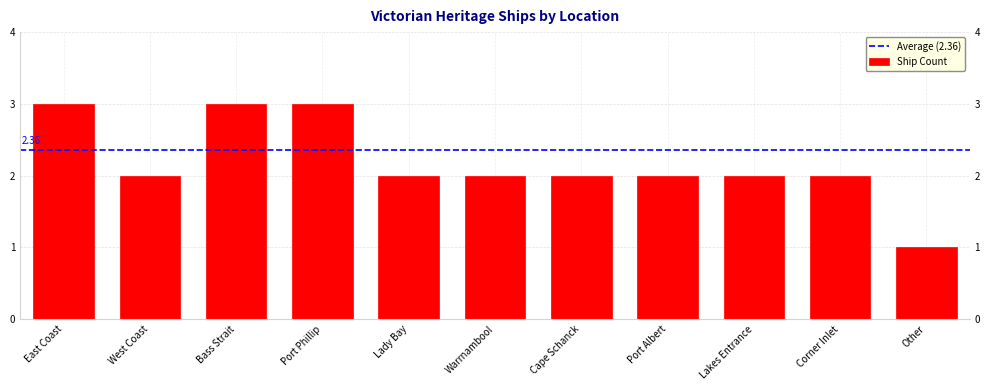

What is the label of the 8th bar from the left?

Port Albert